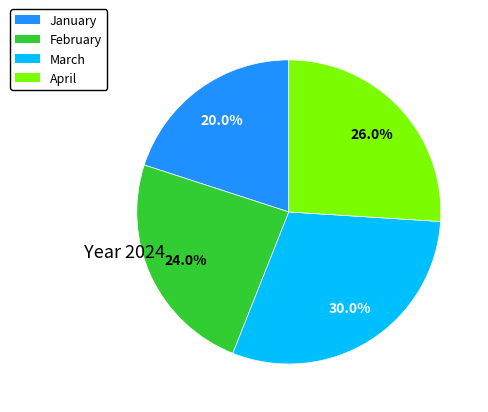

To the nearest percent, what percentage of the pie is April?

26%